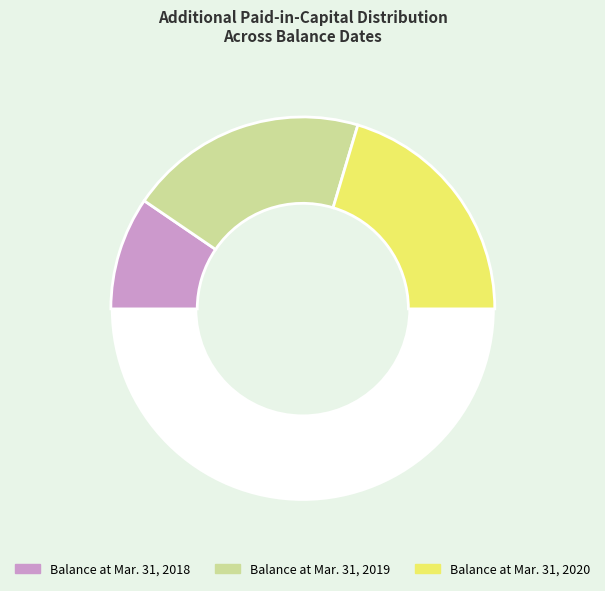

Rank the categories by value from lowest to highest.

Balance at Mar. 31, 2018, Balance at Mar. 31, 2019, Balance at Mar. 31, 2020